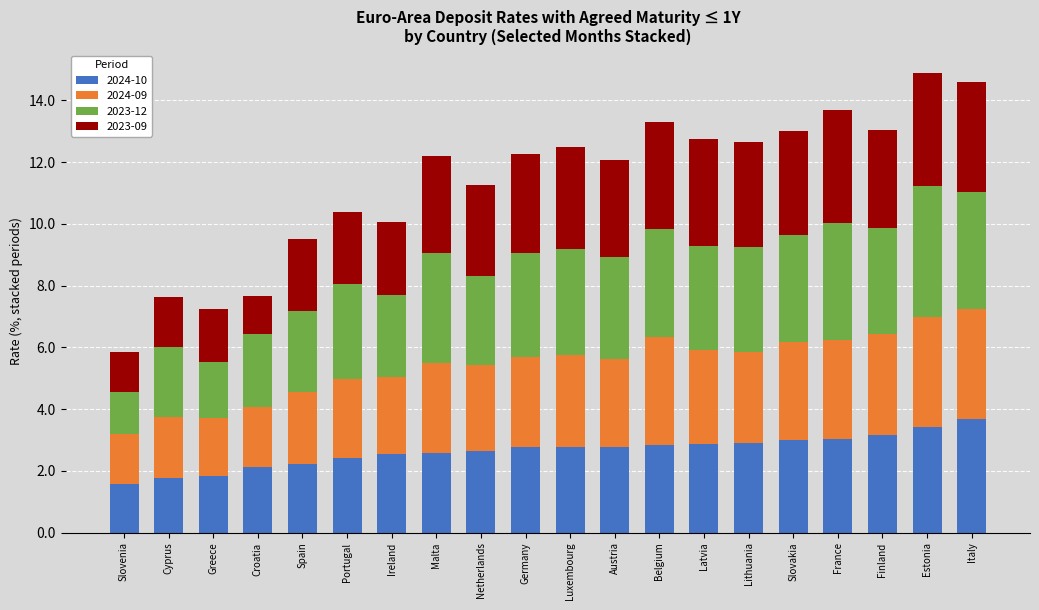

What is the lowest value of the 2024-10 series?

1.6